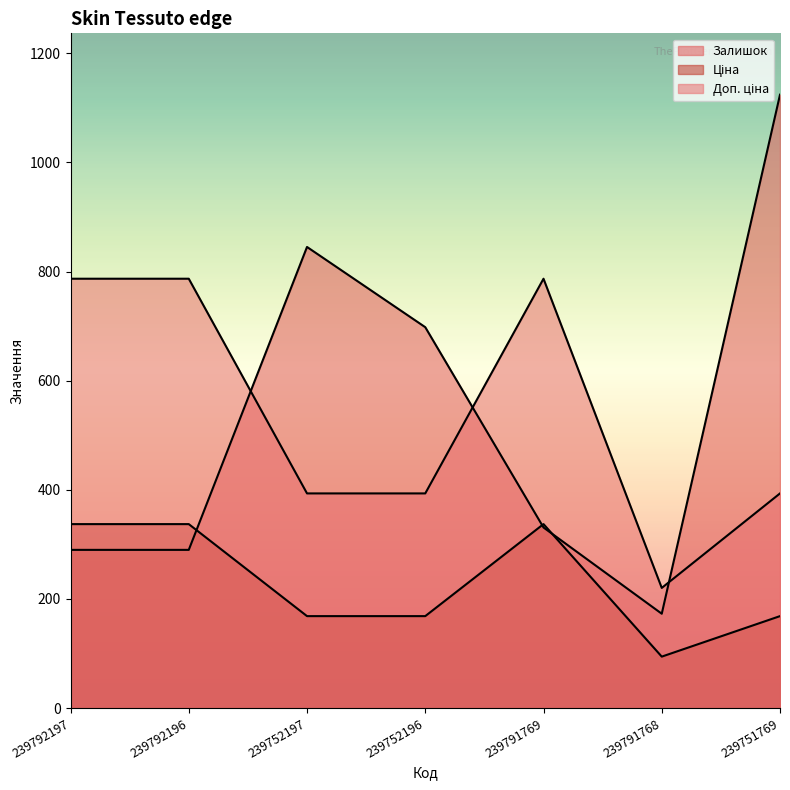

Which label corresponds to the smallest value in the chart?

239791768